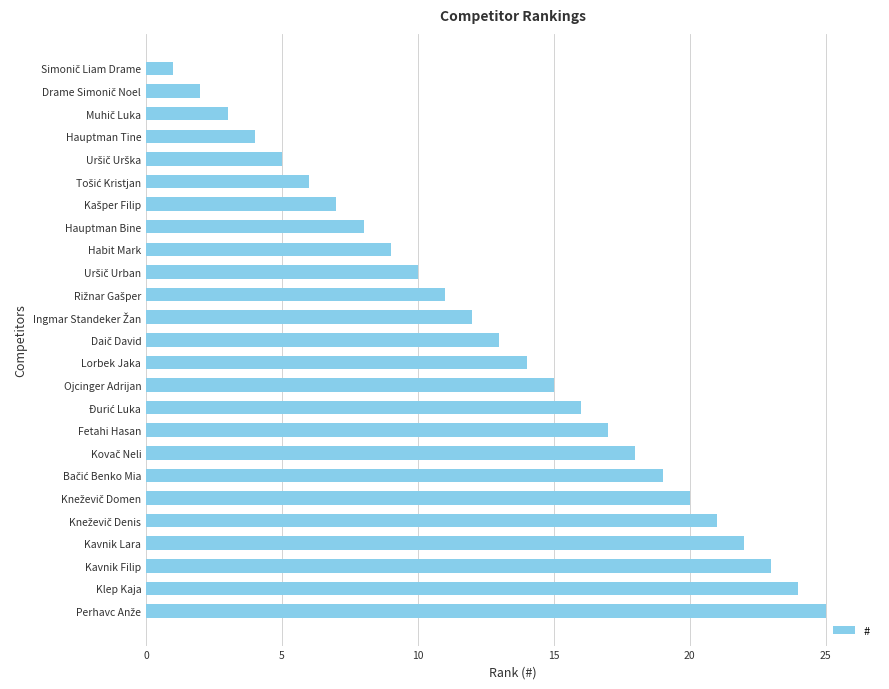

What is the greatest value displayed?

25